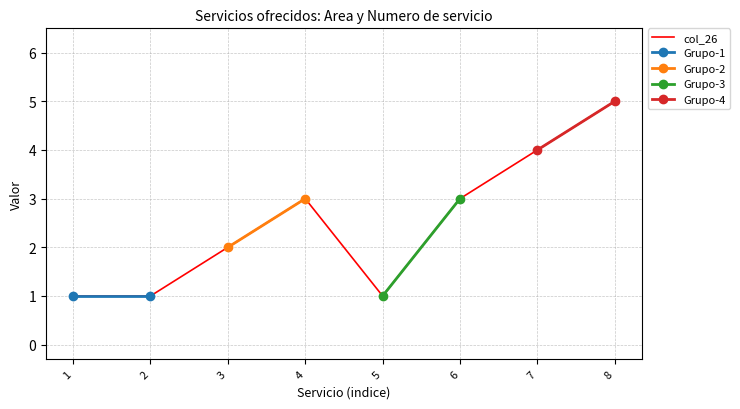

Reading right to left, list all the values displayed in this chart.

8=5	7=4	6=3	5=1	4=3	3=2	2=1	1=1